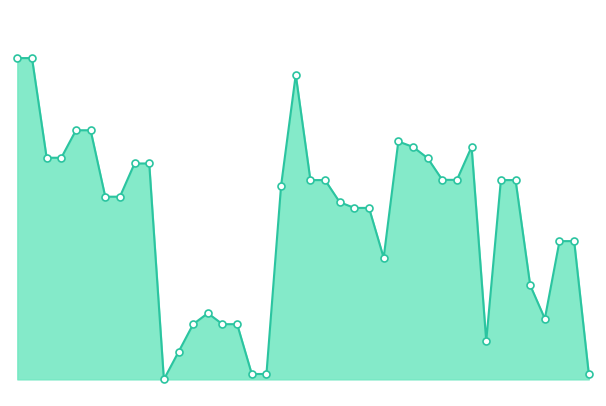

Does the chart have visible grid lines?

No